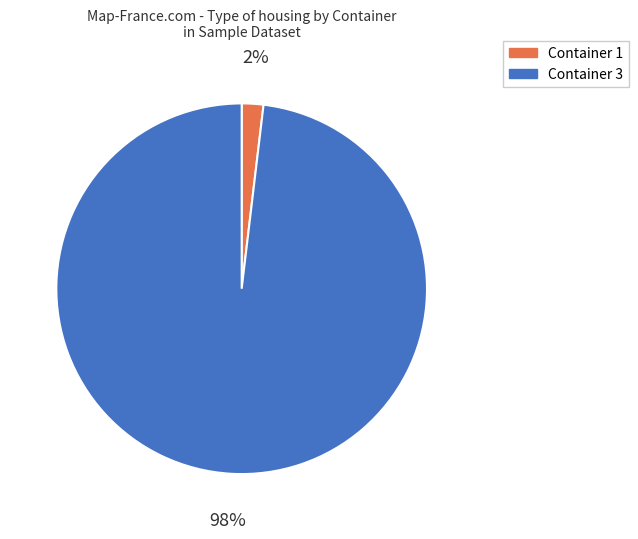

Rank the categories by value from lowest to highest.

Container 1, Container 3